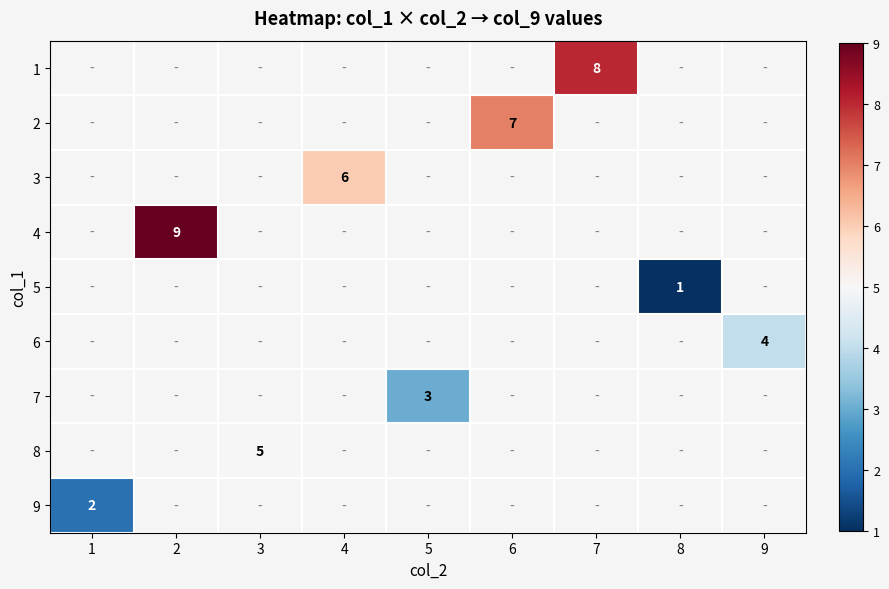

Is it true that 5 equals 2 at 8?

False